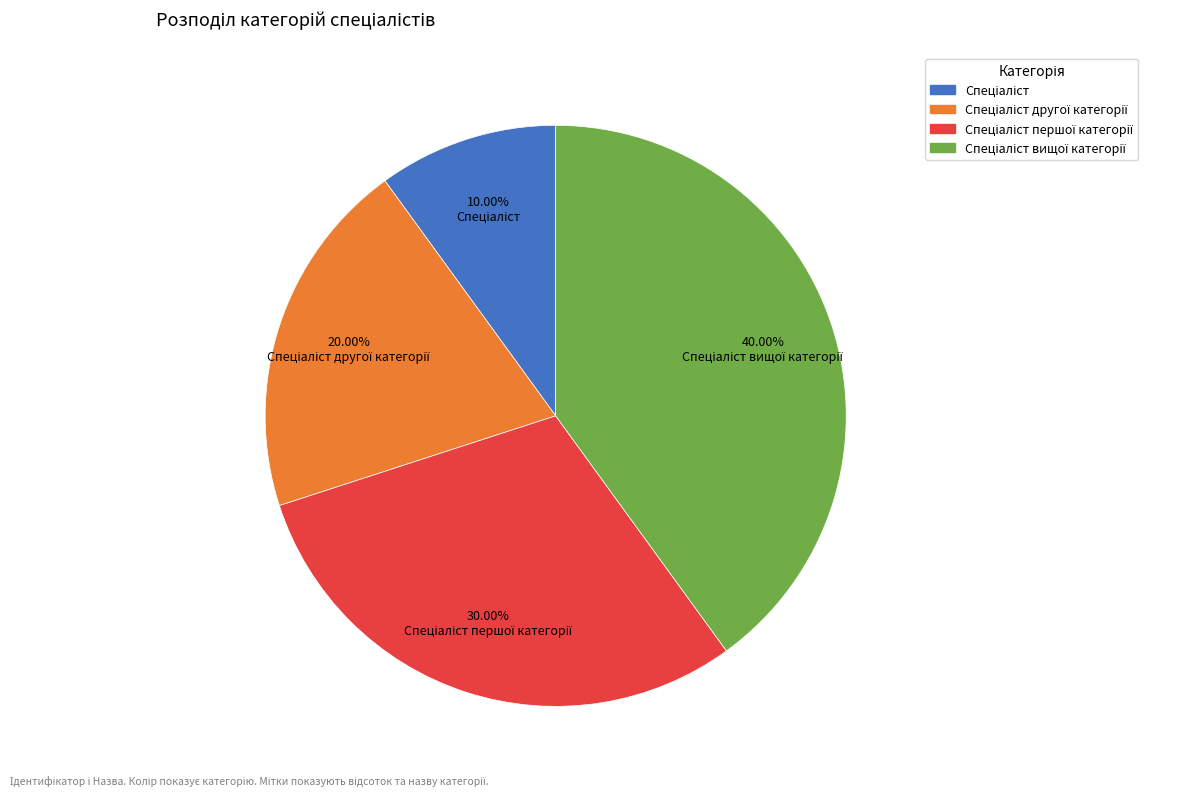

Is there any slice that represents more than half of the pie?

No